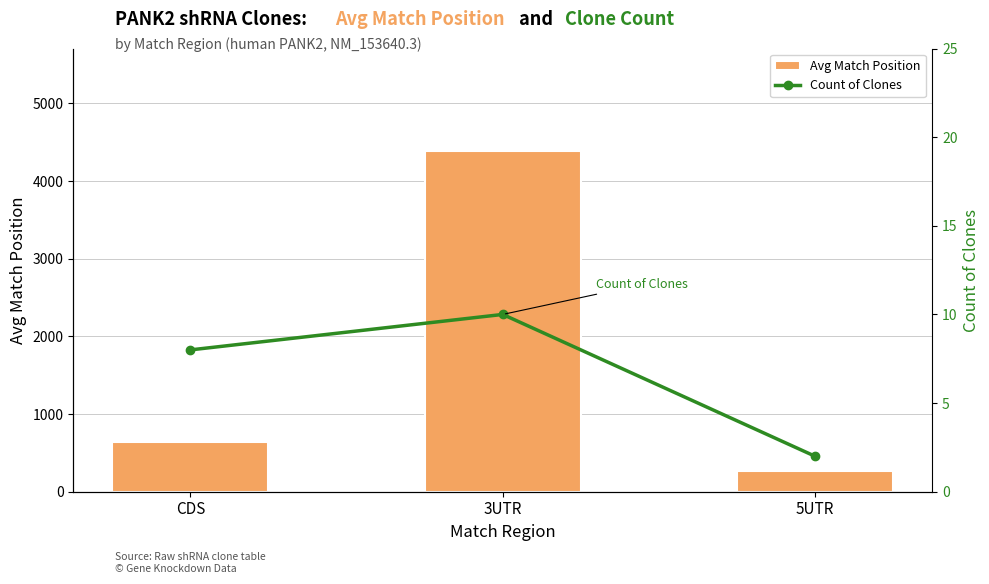

Rank the categories by Count of Clones value from lowest to highest.

5UTR, CDS, 3UTR